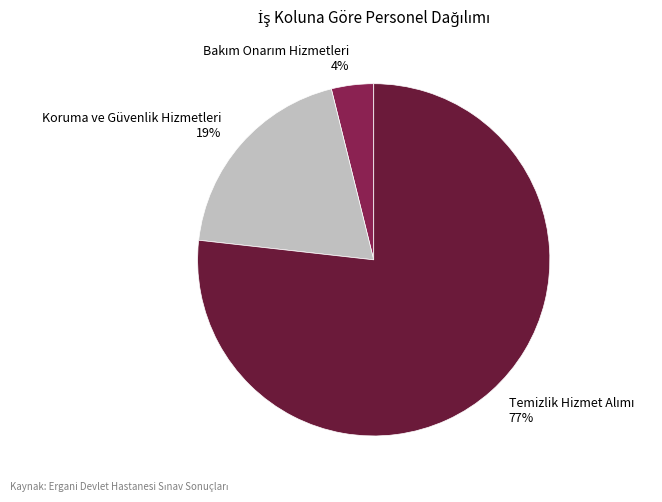

True or false: Koruma ve Güvenlik Hizmetleri 19% accounts for 19% of the total.

True